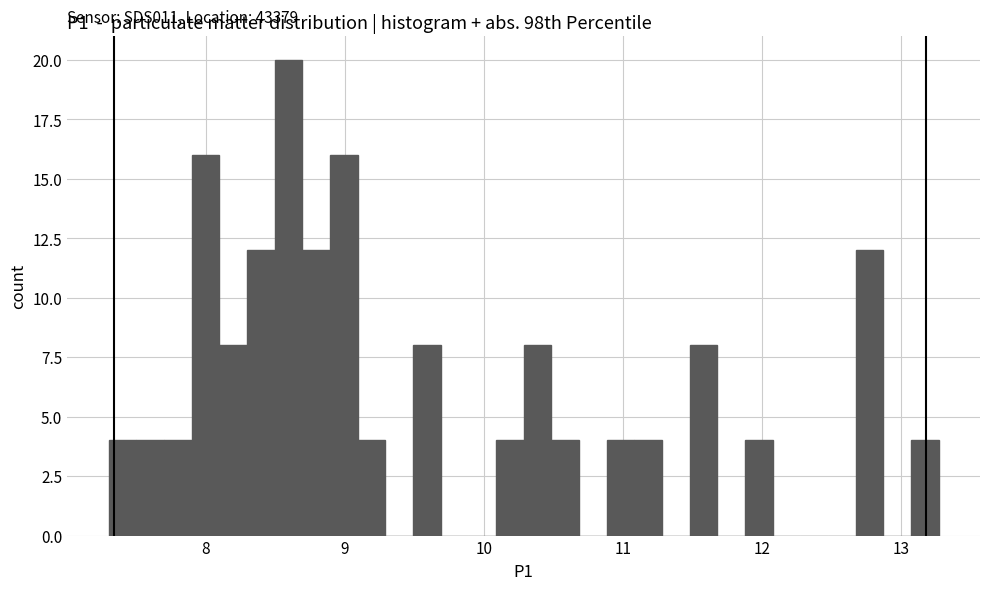

Around what value on the x-axis is the tallest bar? Give the approximate position of its centre, as read against the axis.

8.6